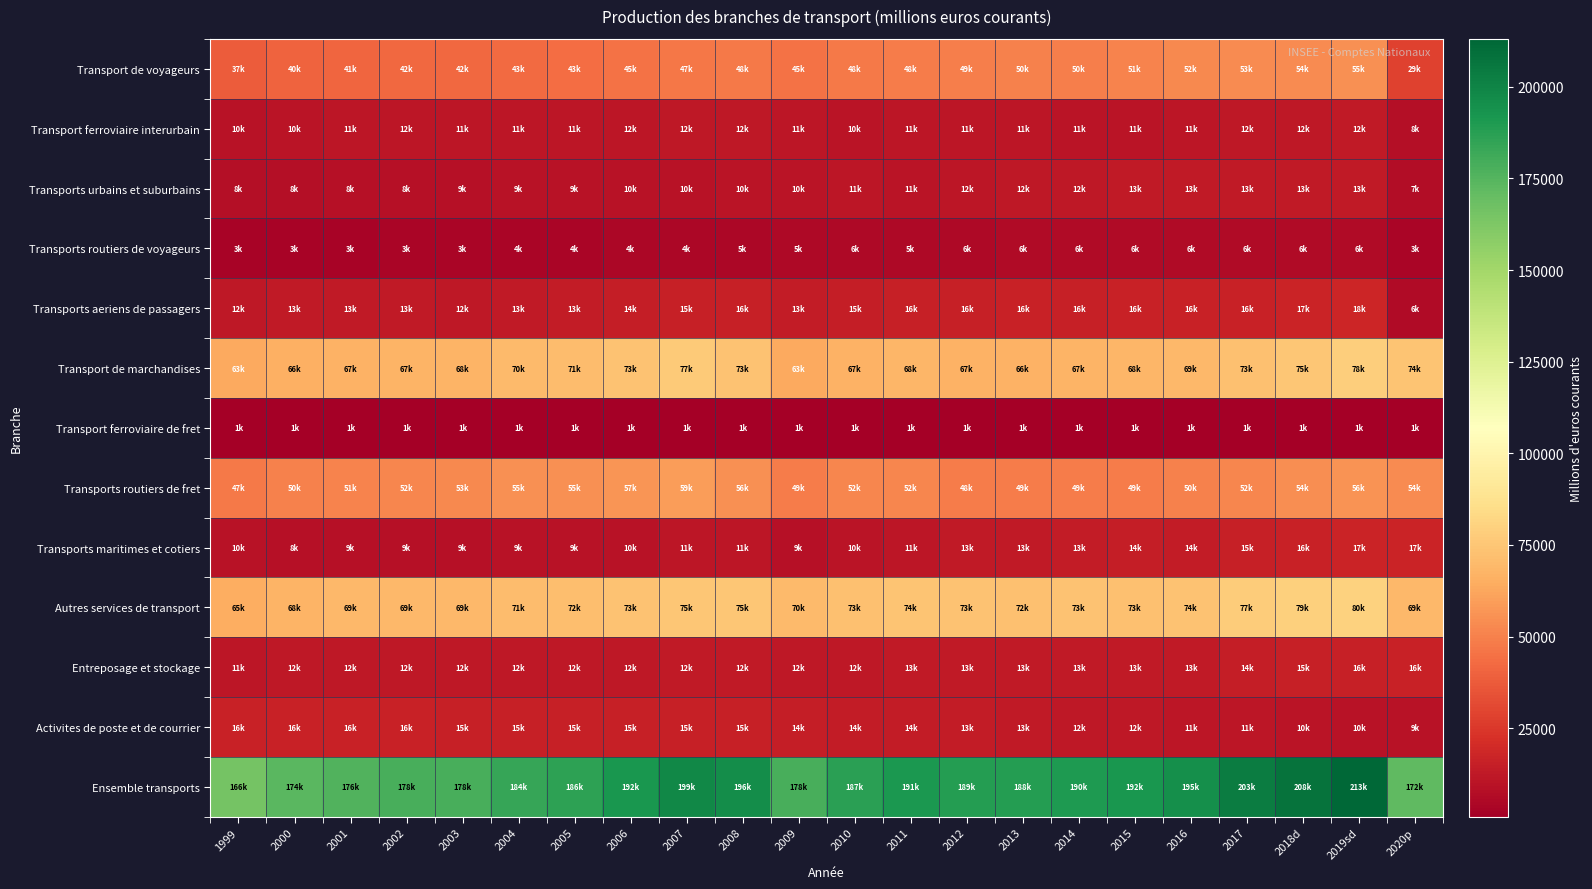

What is the greatest value displayed?

213061.6